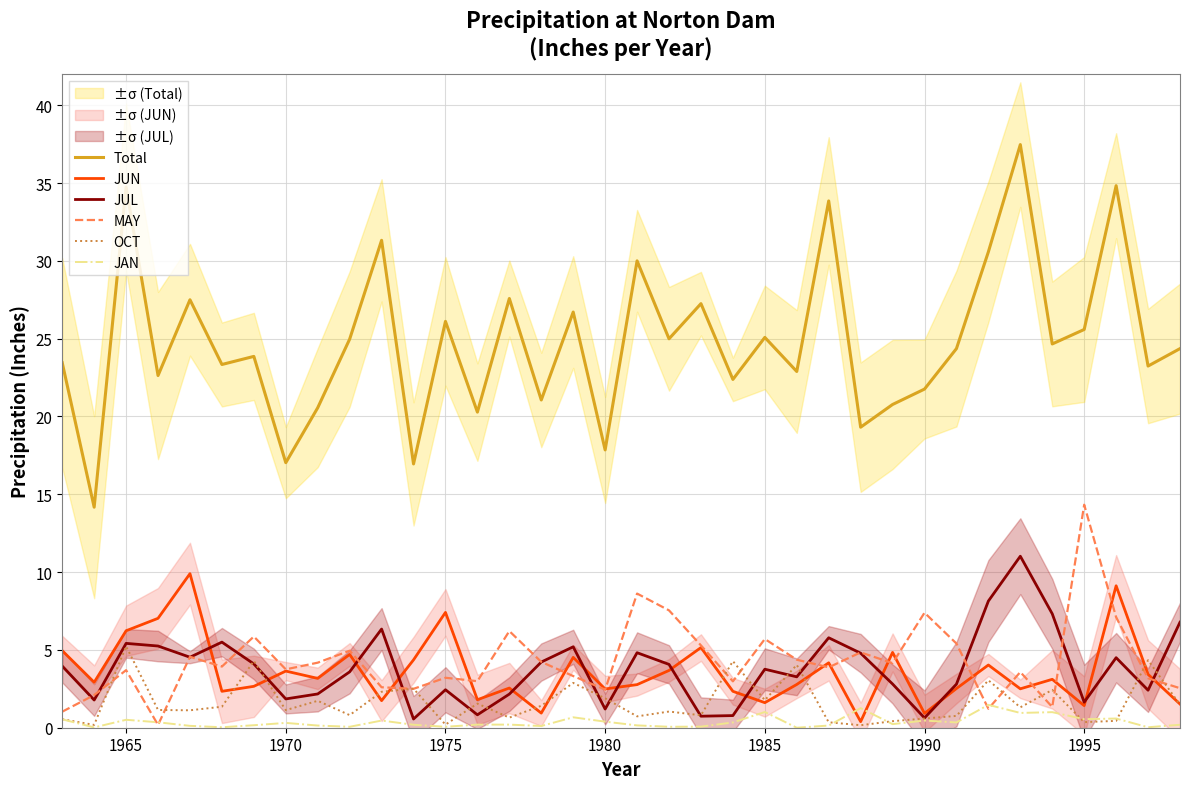

What is the value of the JUN point at the 36th from the left?

1.5